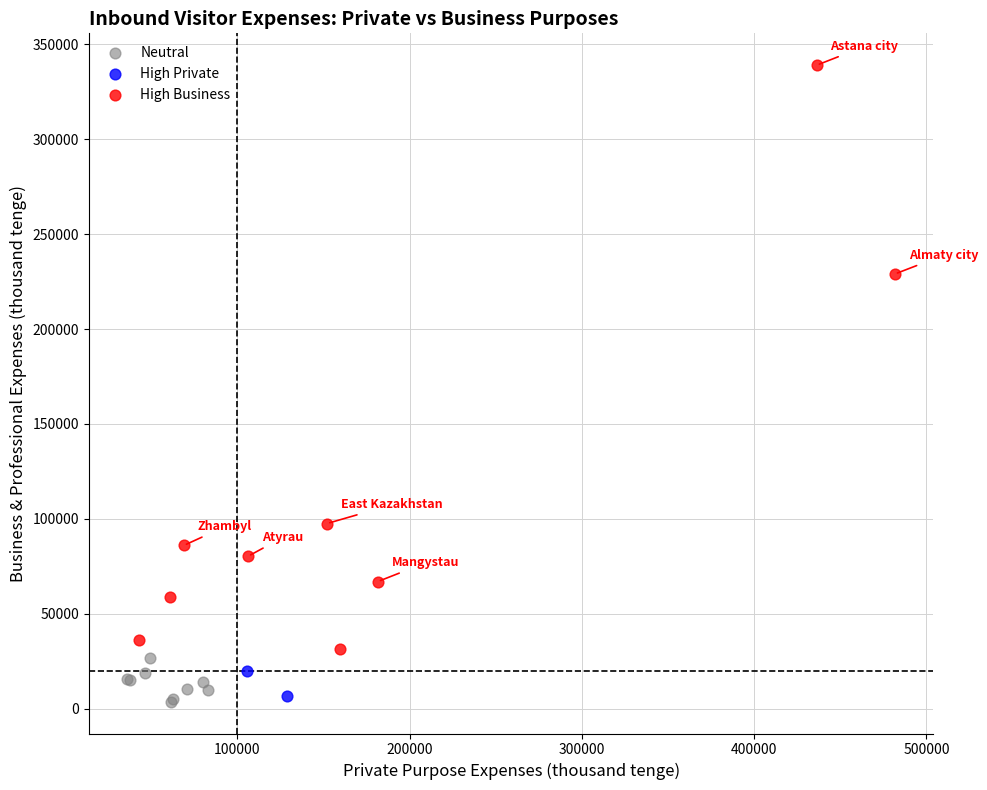

What are all the series names shown in the legend?

Neutral, High Private, High Business